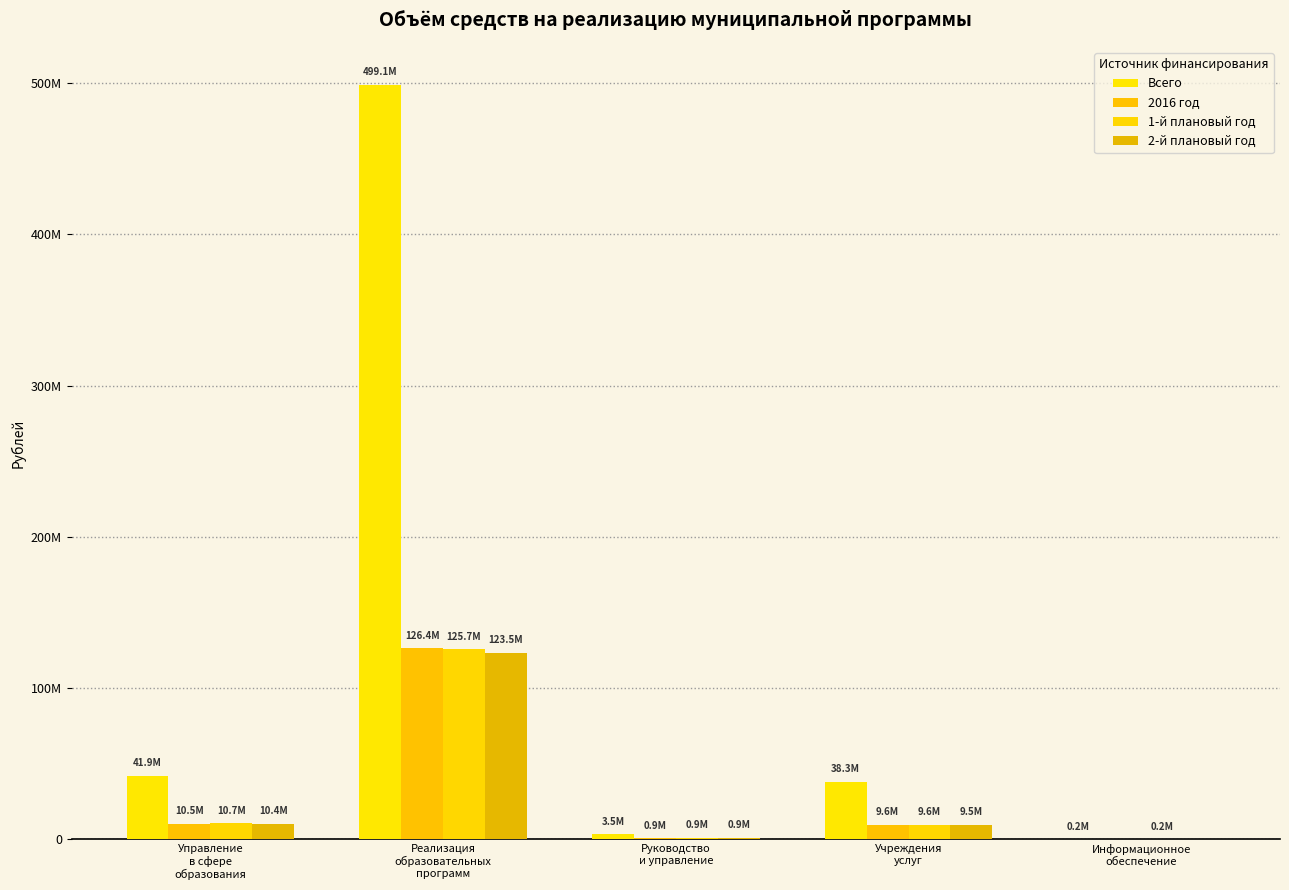

True or false: 1-й плановый год has a value of 1138201.6 at Руководство
и управление.

False